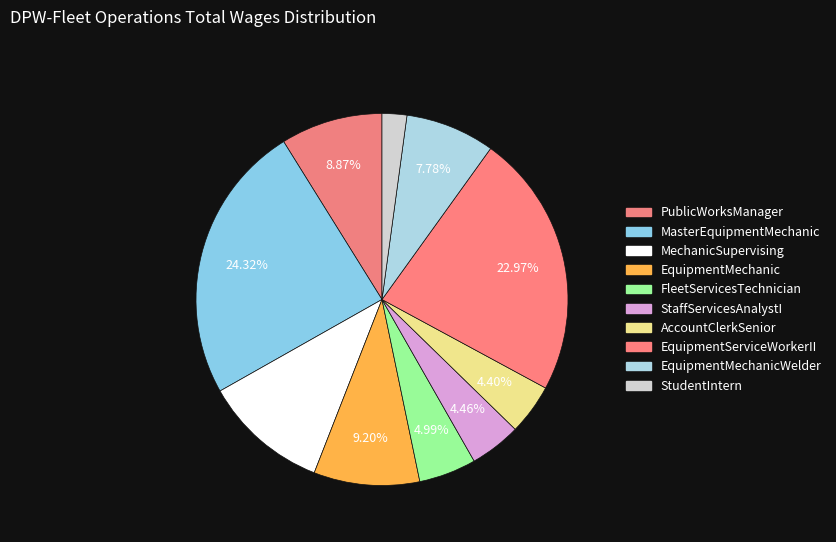

Is there any slice that represents more than half of the pie?

No